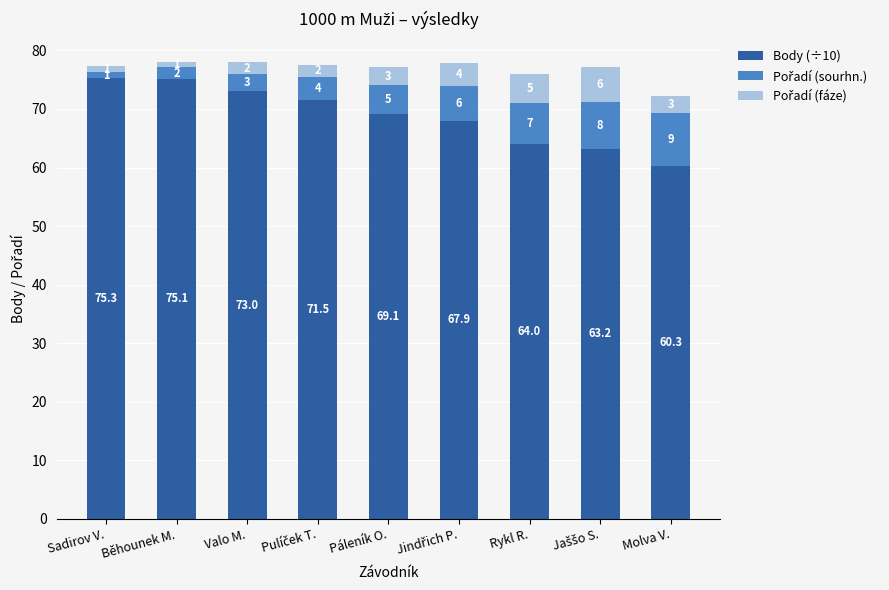

True or false: Body (÷10) has a value of 51.7 at Sadirov V..

False